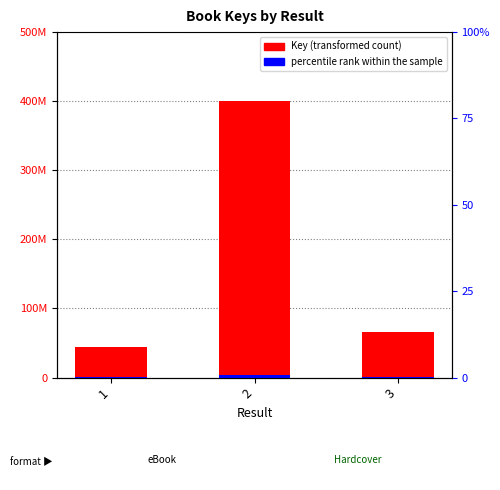

How many distinct data groups are displayed?

2